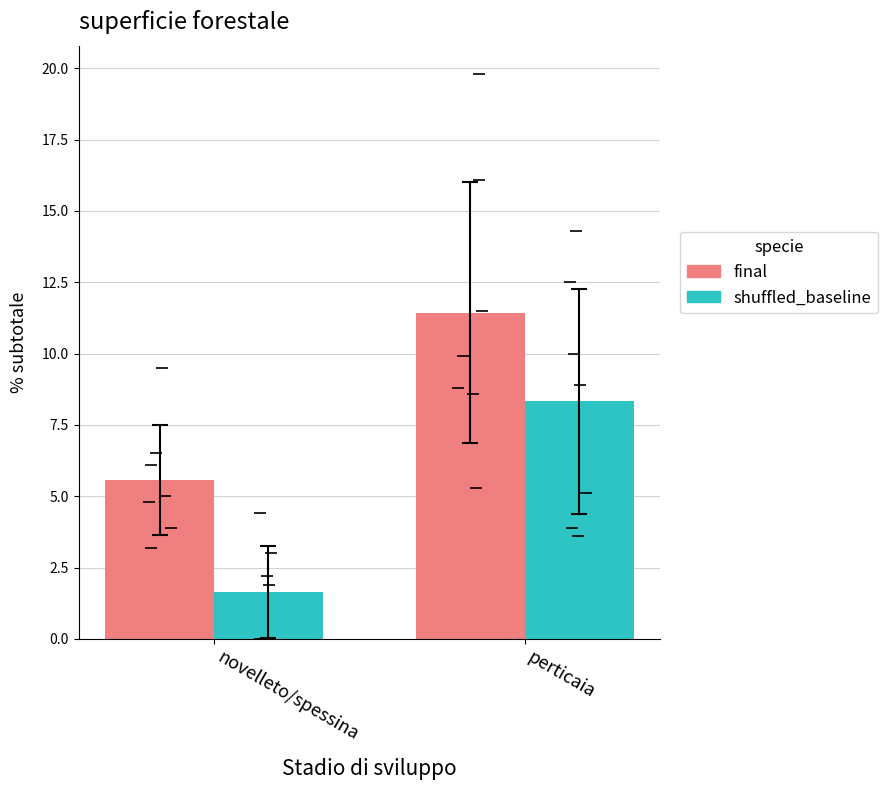

How many bars are there in each group?

2